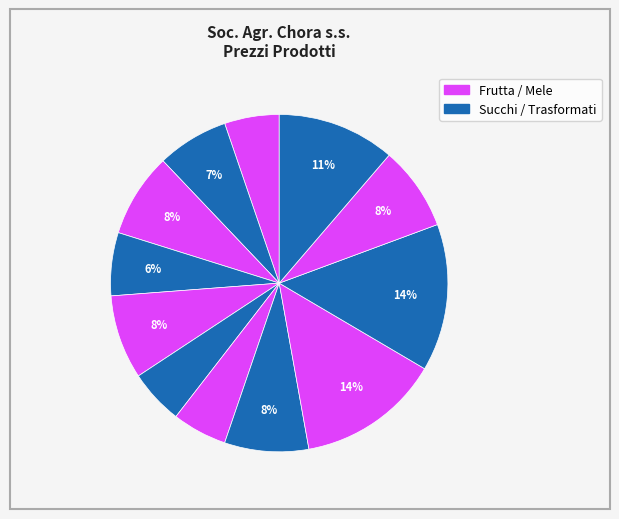

How many slices are in this pie chart?

12